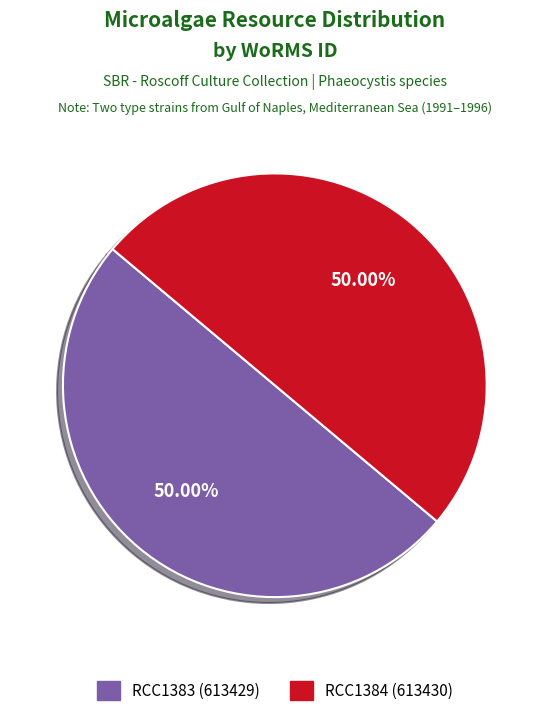

Approximately how many times larger is the value at RCC1384 compared to RCC1383?

1.0